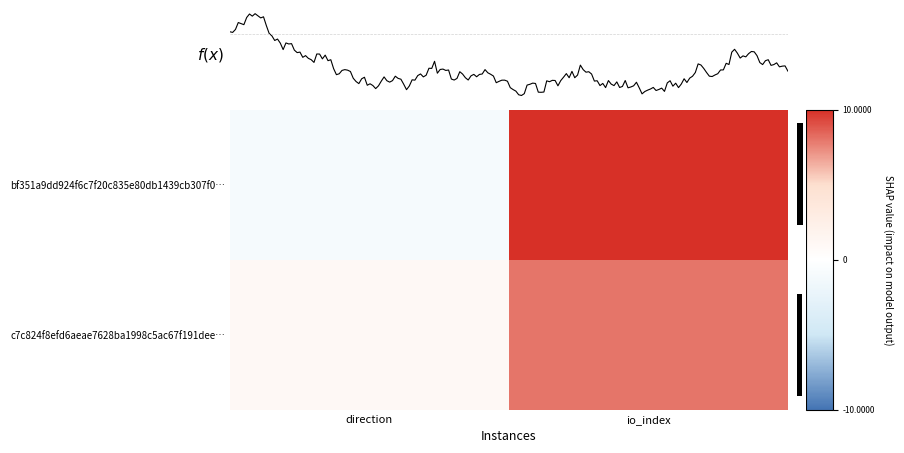

Reading left to right, list all the values displayed in this chart.

bf351a9dd924f6c7f20c835e80db1439cb307f0: -1=-1	1=10
c7c824f8efd6aeae7628ba1998c5ac67f191dee: -1=1	1=8